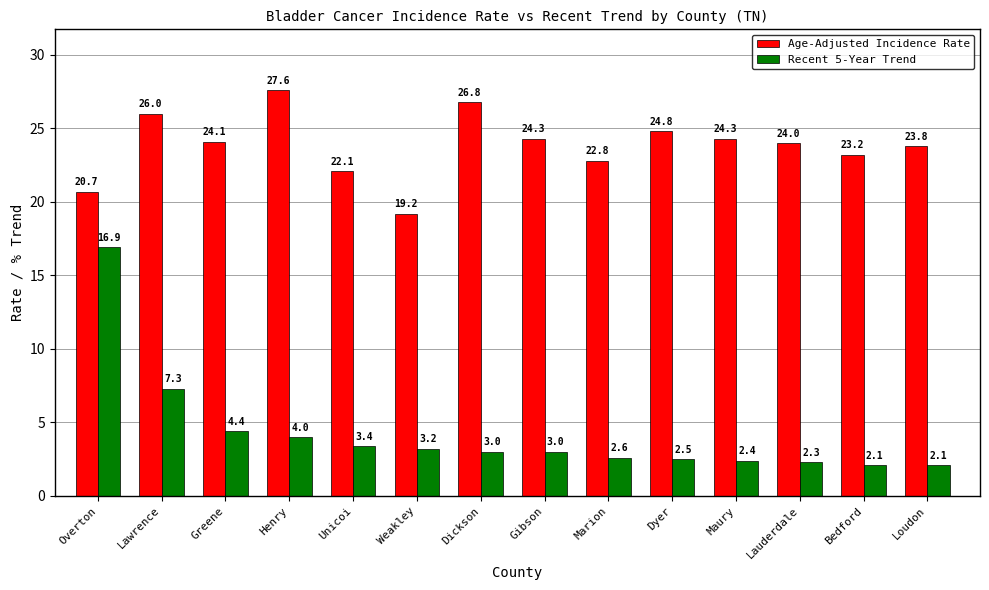

What is the approximate value of Age-Adjusted Incidence Rate at Marion?

22.8